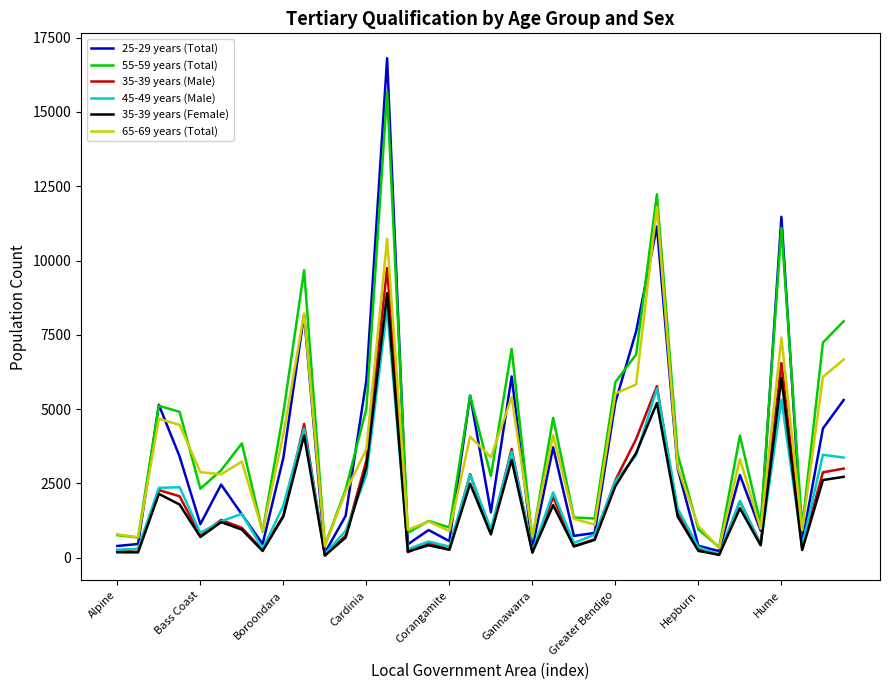

Which series has the widest spread of values?

25-29 years (Total)